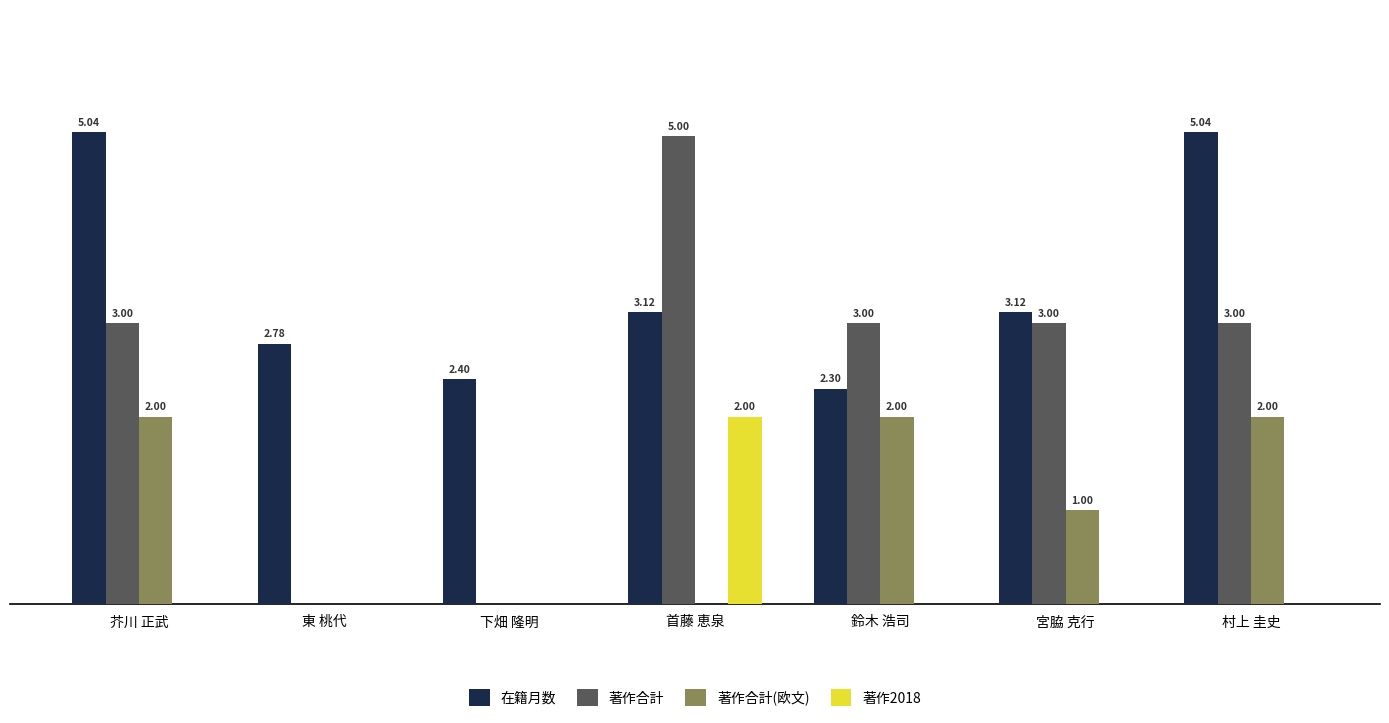

At which label does 在籍月数 first exceed 3?

芥川 正武